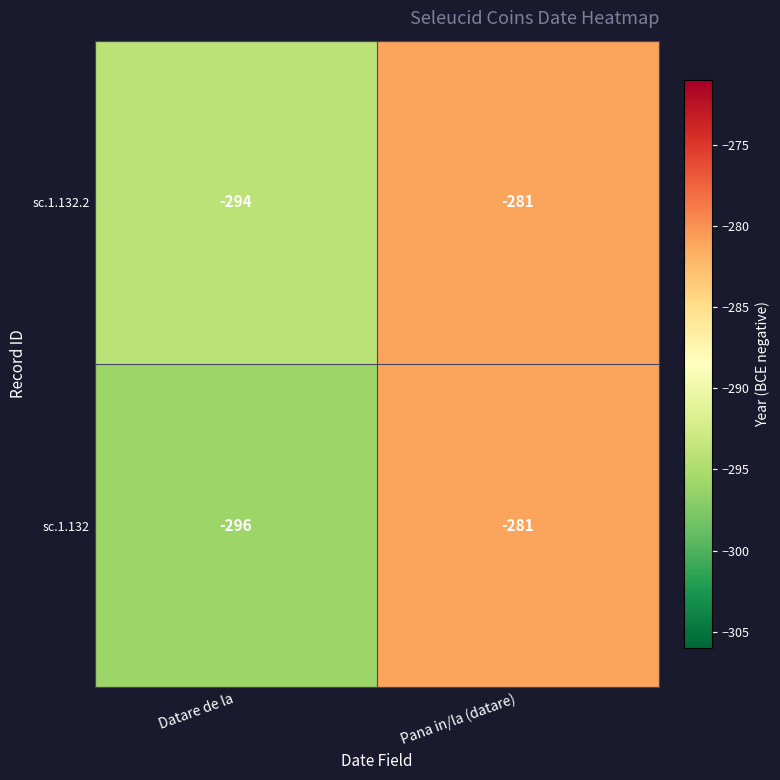

Which series has the largest total across all categories?

sc.1.132.2